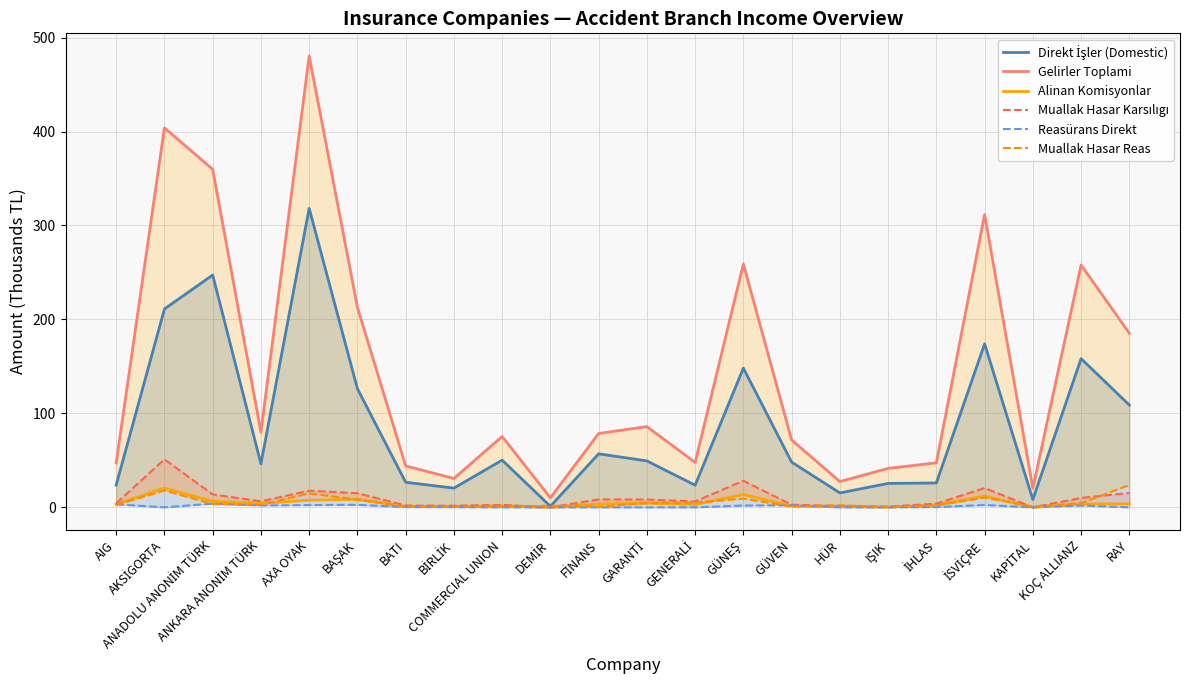

What position from the right is GÜVEN?

8